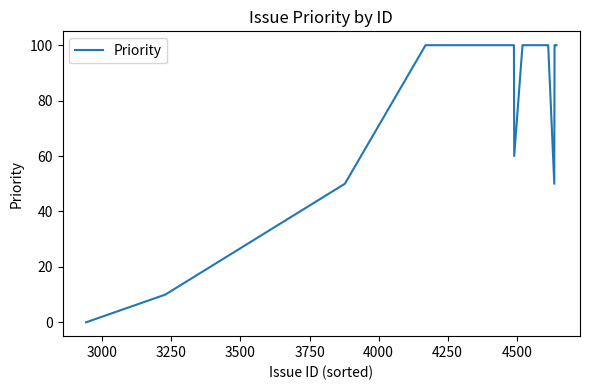

What is the difference between the maximum and minimum values?

100